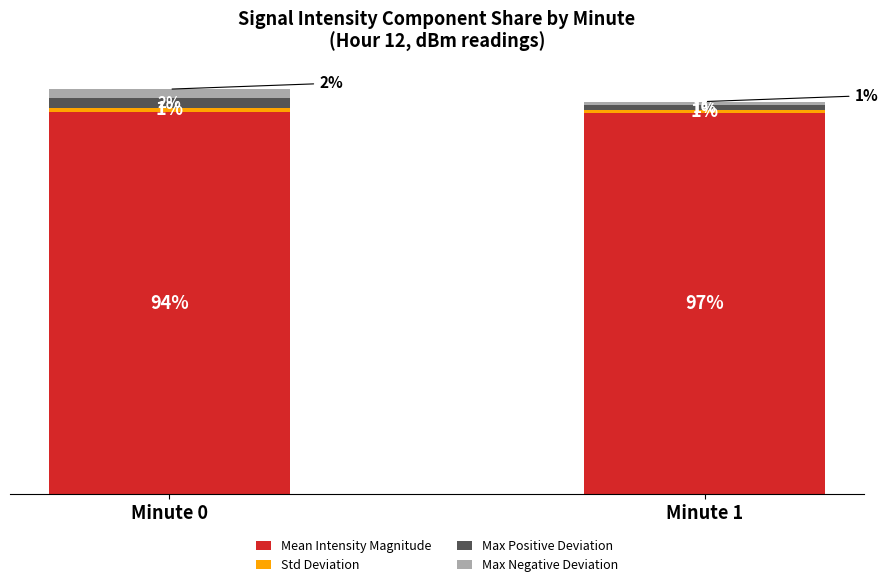

At which category is the sum across all series the highest?

Minute 0